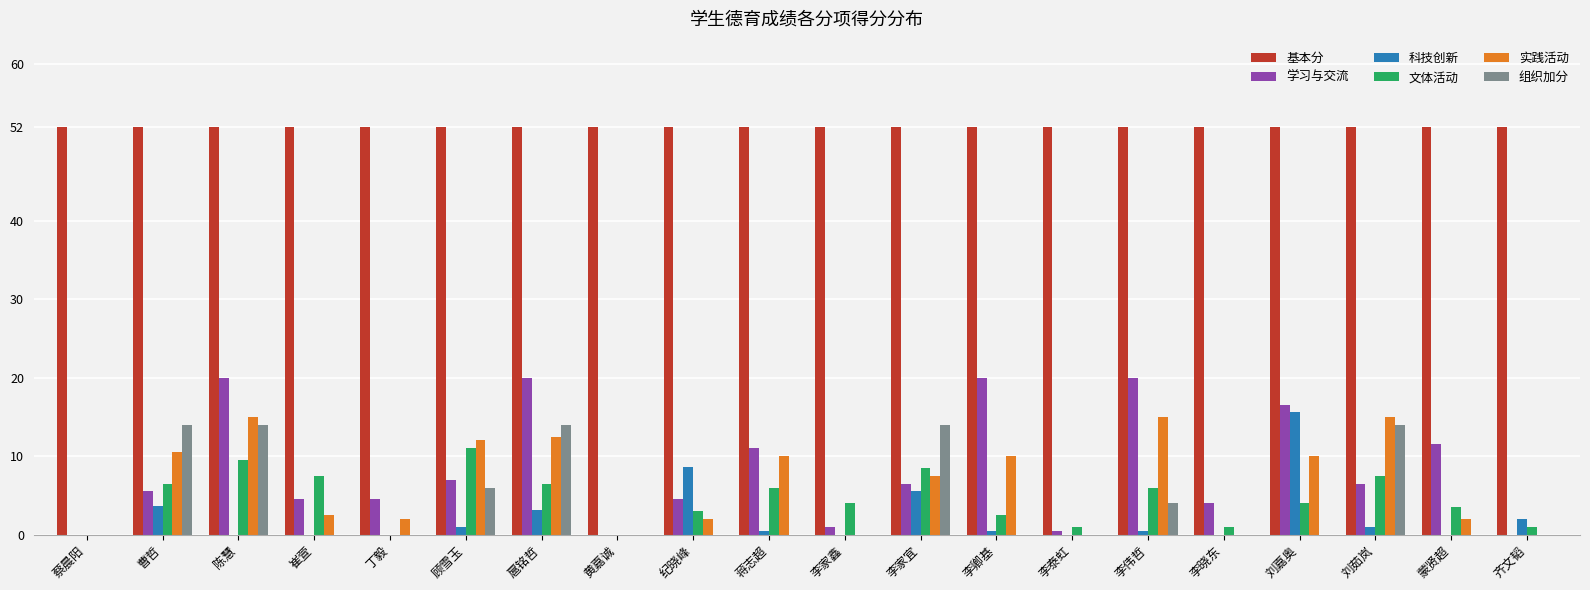

The 实践活动 series shows 15.0 at 刘茹岚. True or false?

True